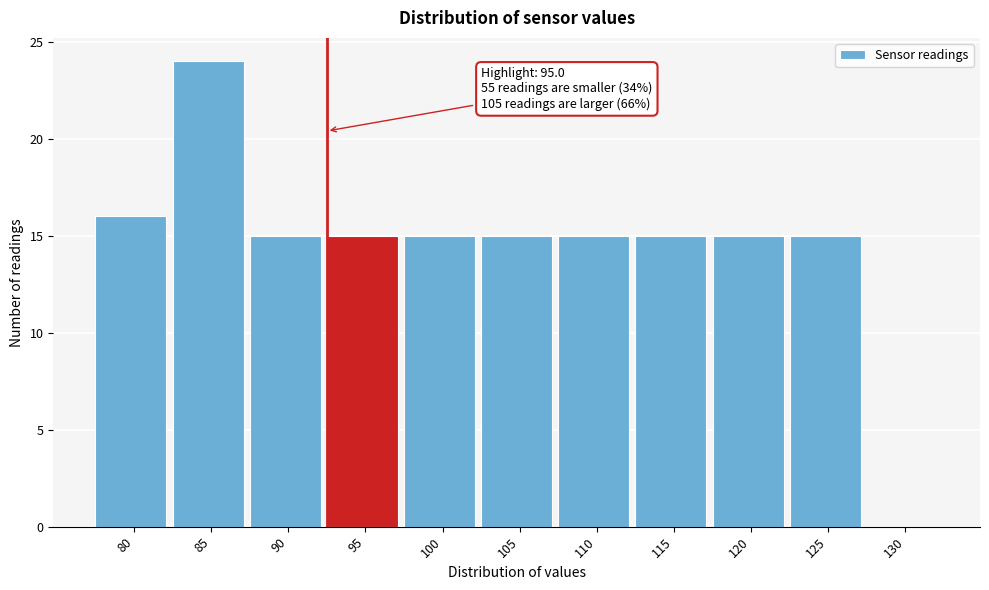

Reading left to right, transcribe all the data shown in this chart.

80=16	85=24	90=15	95=15	100=15	105=15	110=15	115=15	120=15	125=15	130=0